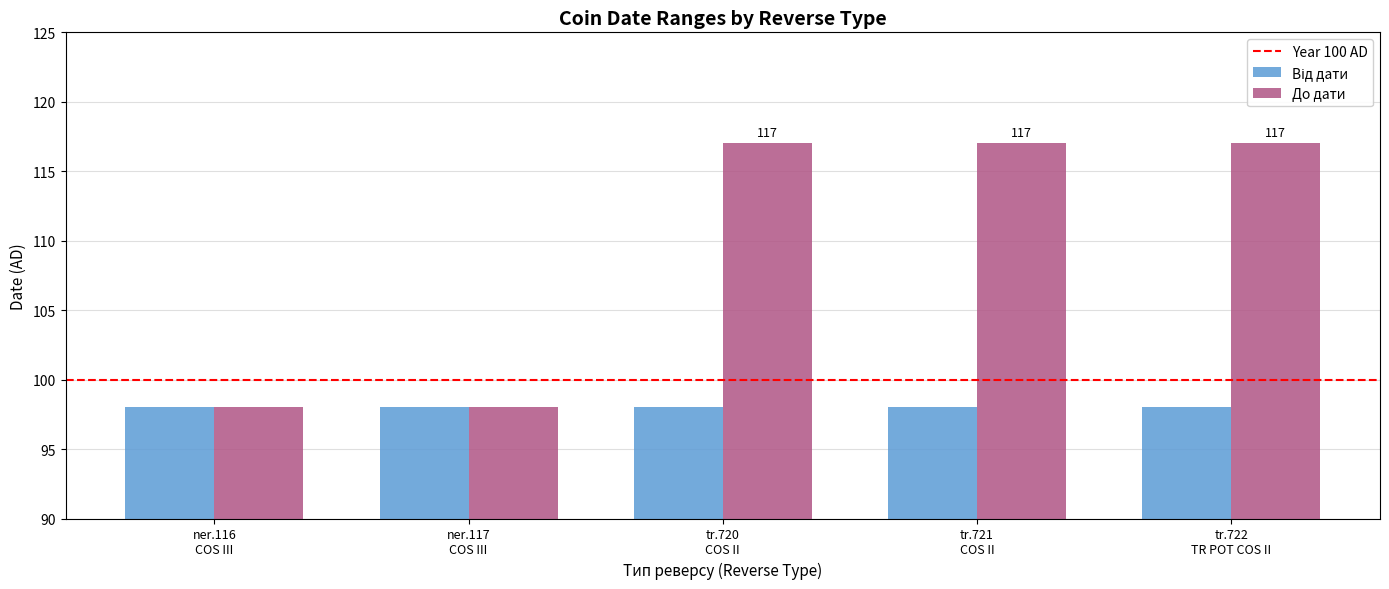

What is the average value of the До дати series?

109